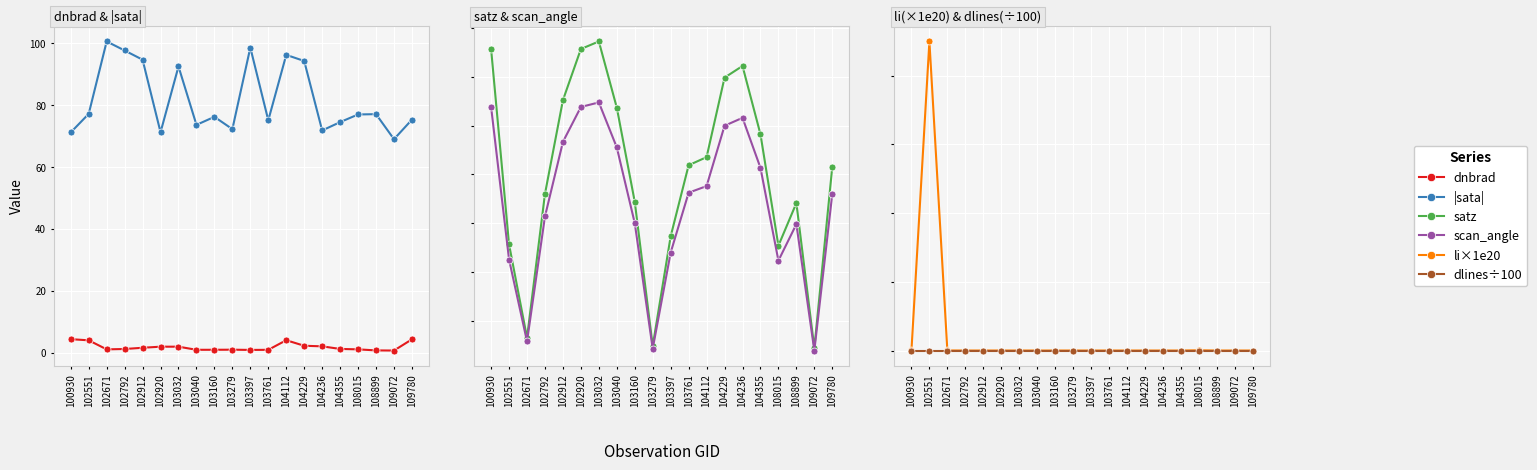

What is the sum of the dlines÷100 values at 104236 and 104112?

33.2